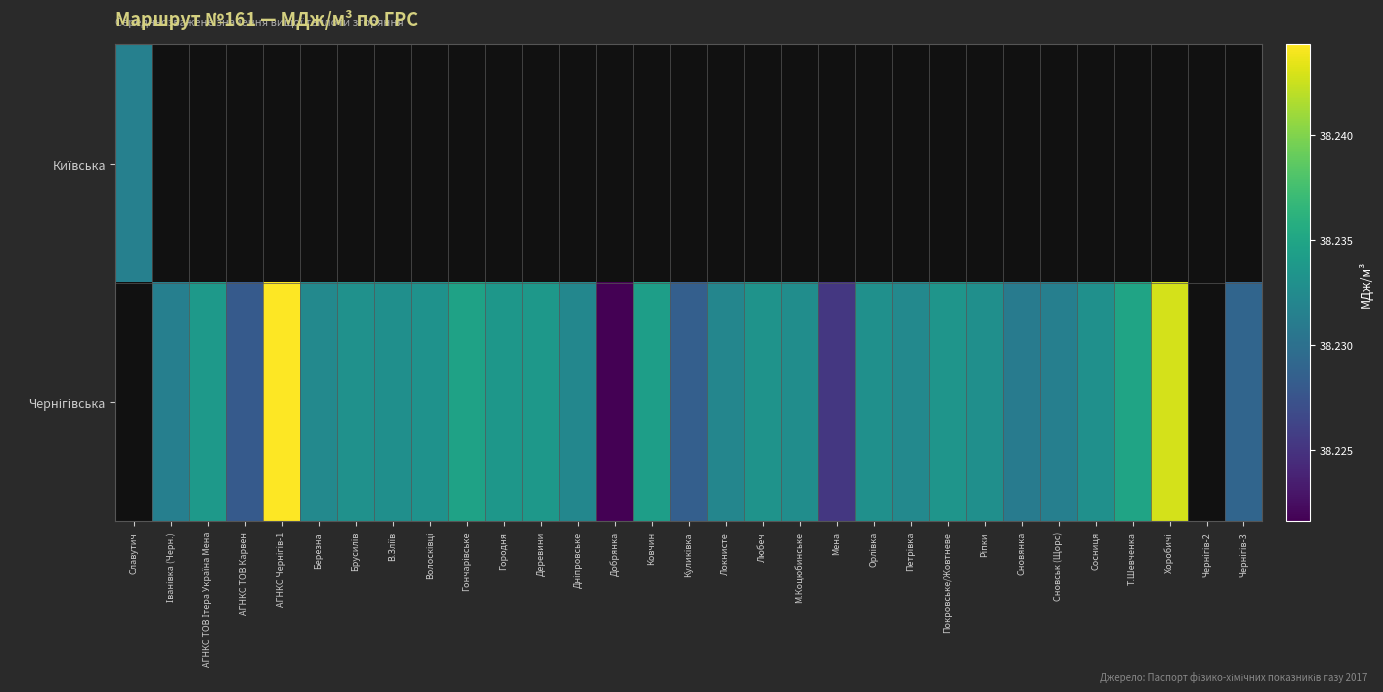

Is it true that Чернігівська equals 12.7 at Чернігів-3?

False